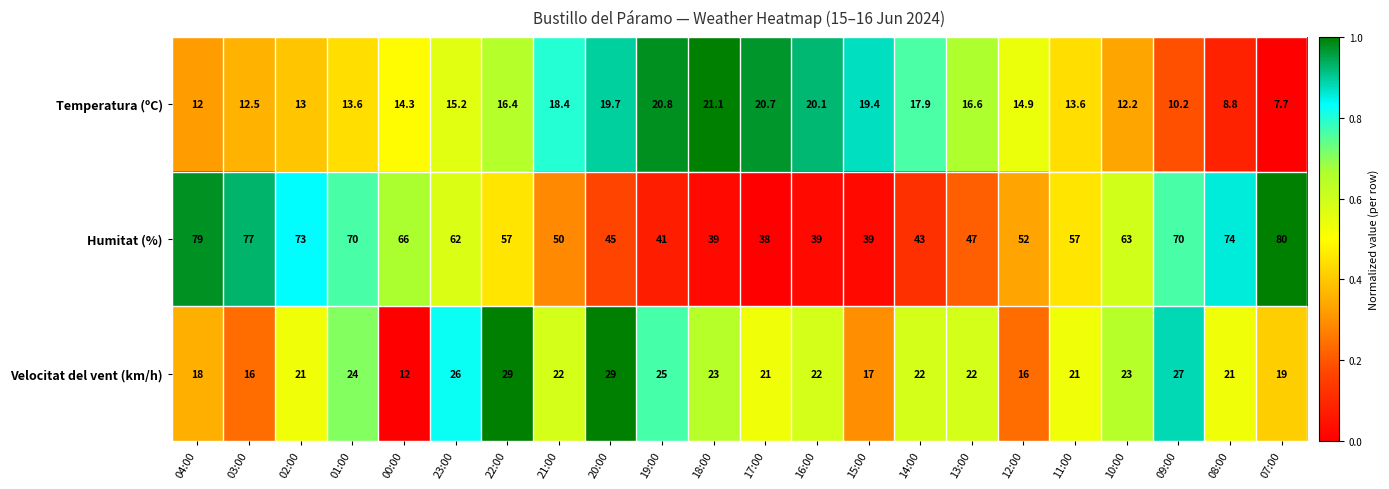

What is the total value across all series at 08:00?

103.8